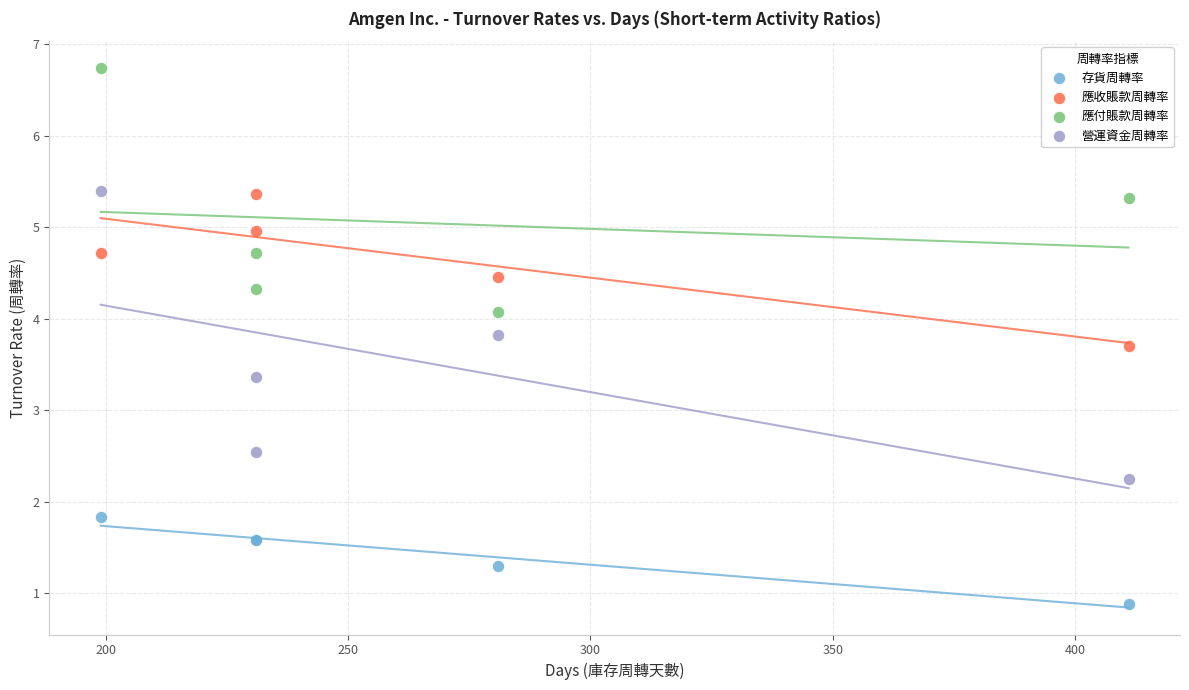

Which series reaches the maximum Y coordinate?

應付賬款周轉率